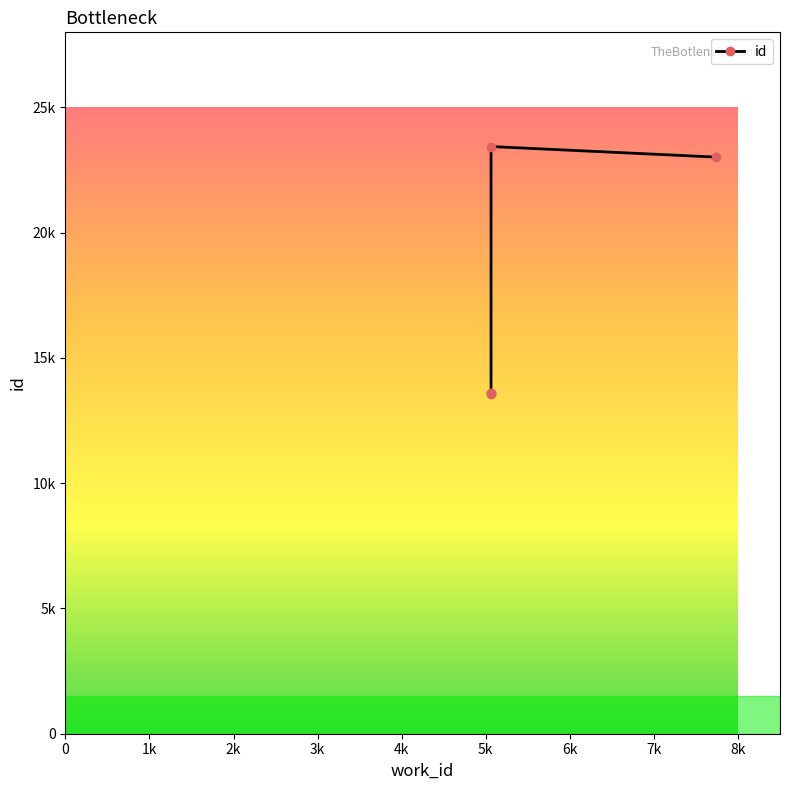

What is the smallest value displayed?

13577